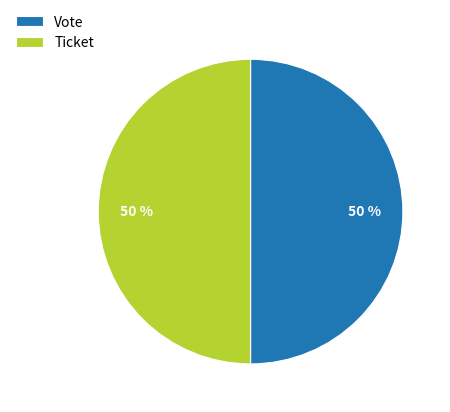

Count the number of slices in the pie.

2